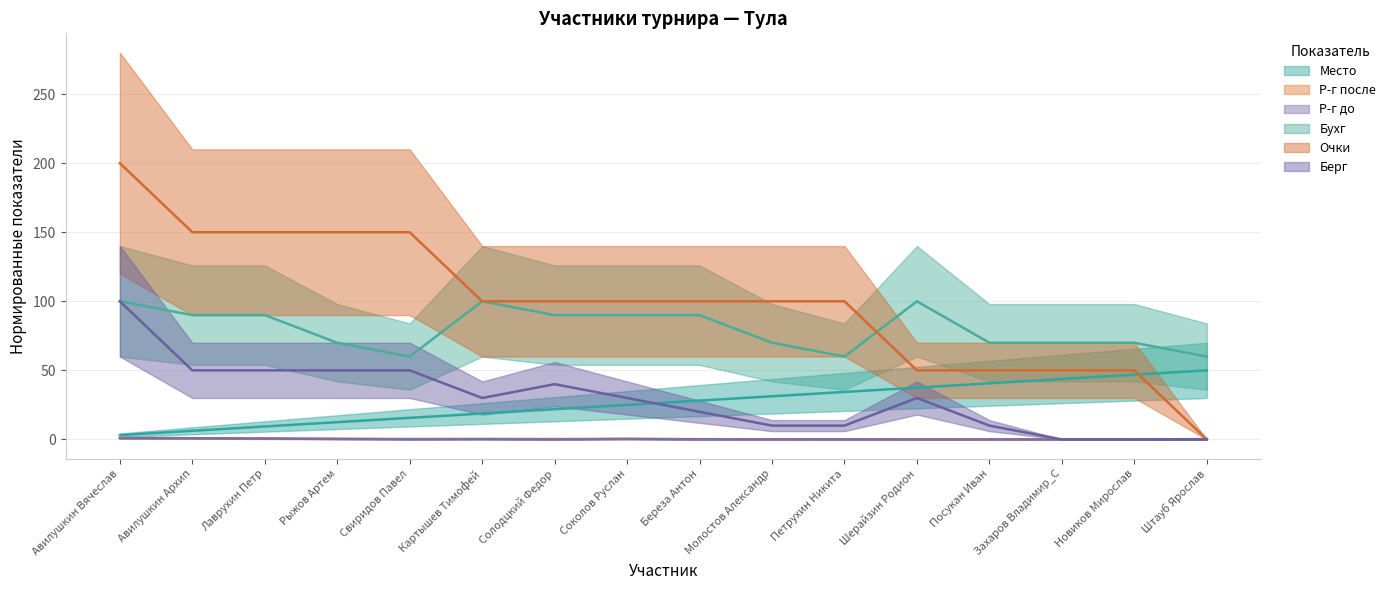

What are all the series names shown in the legend?

Место, Р-г после, Р-г до, Бухг, Очки, Берг